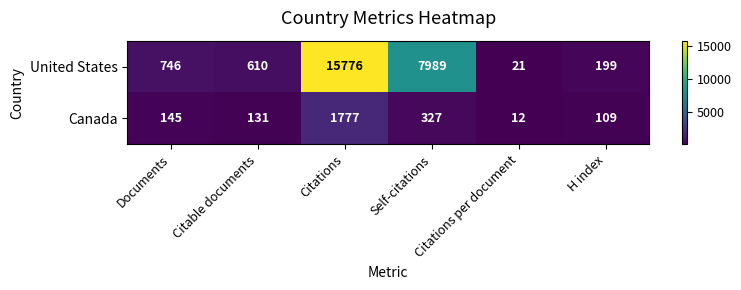

What is the sum of all United States values?

25341